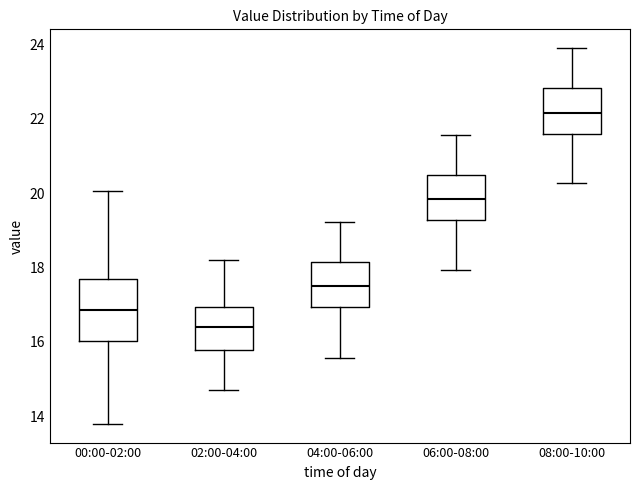

Which box is the tallest, from its lower edge to its upper edge?

00:00-02:00